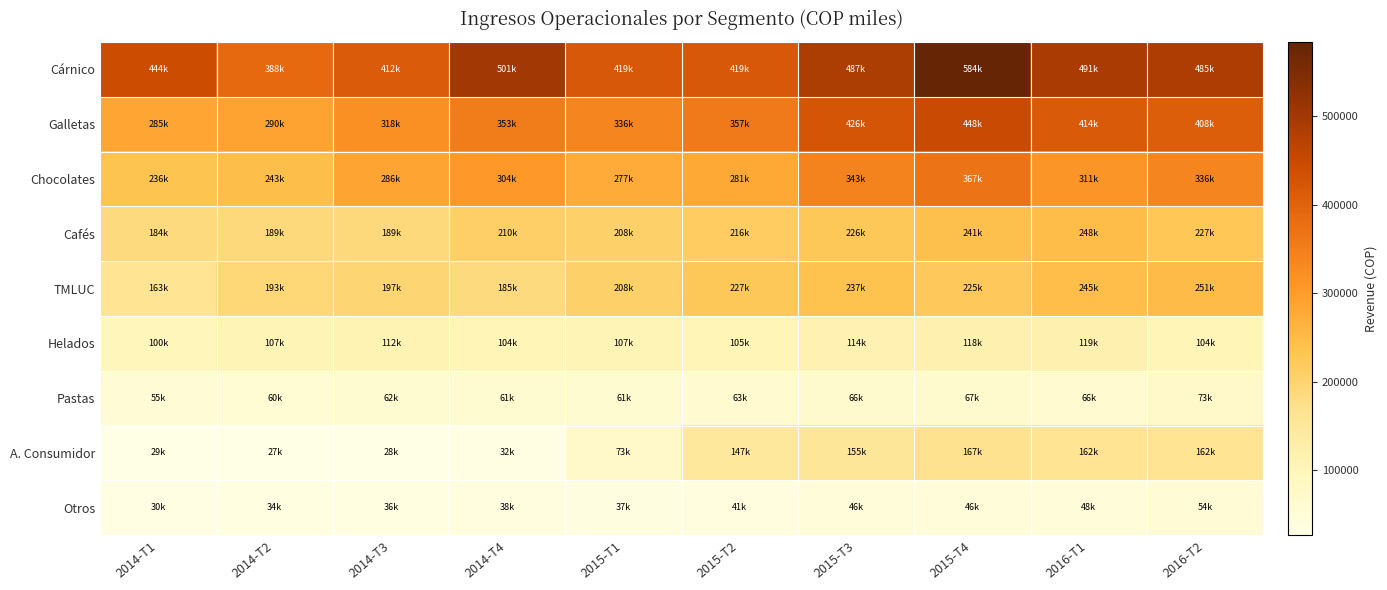

Rank the series by their maximum value, from lowest to highest.

Otros, Pastas, Helados, A. Consumidor, Cafés, TMLUC, Chocolates, Galletas, Cárnico